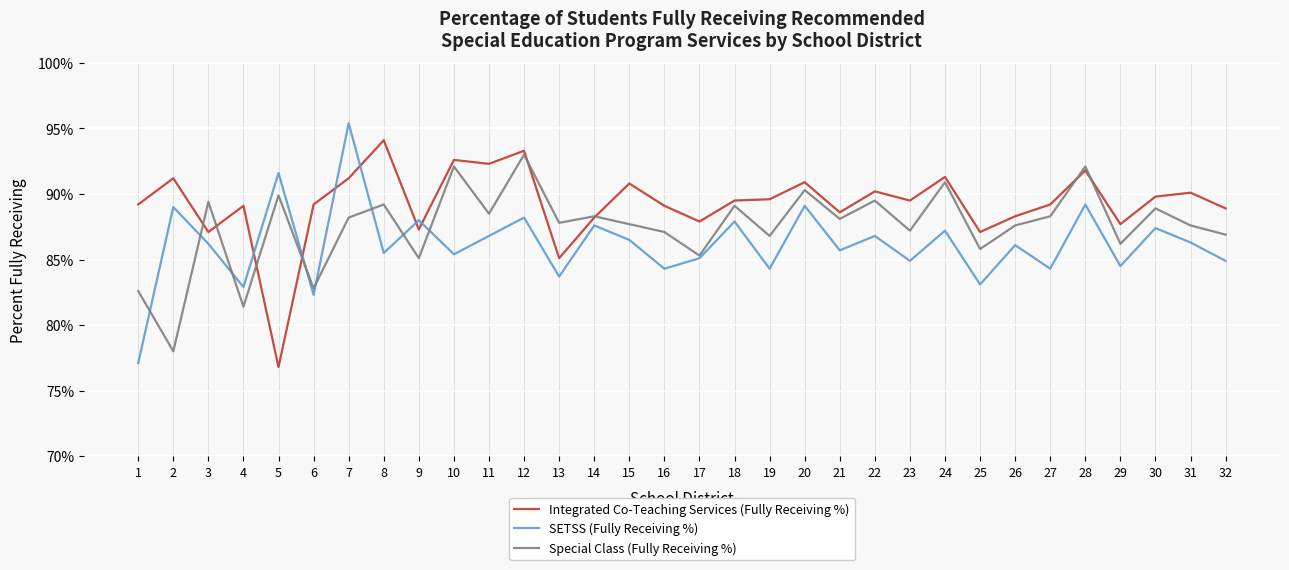

What is the value of the Special Class (Fully Receiving %) point at the 31st from the left?

0.9